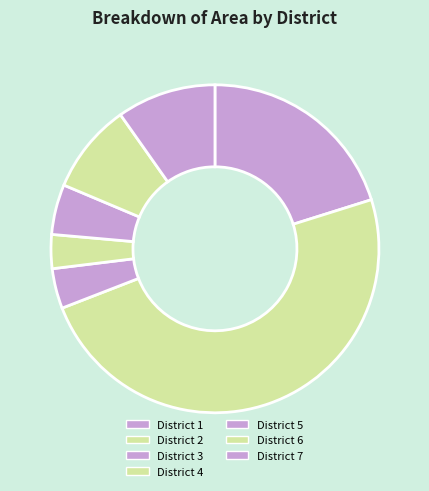

How many segments does this pie chart have?

7